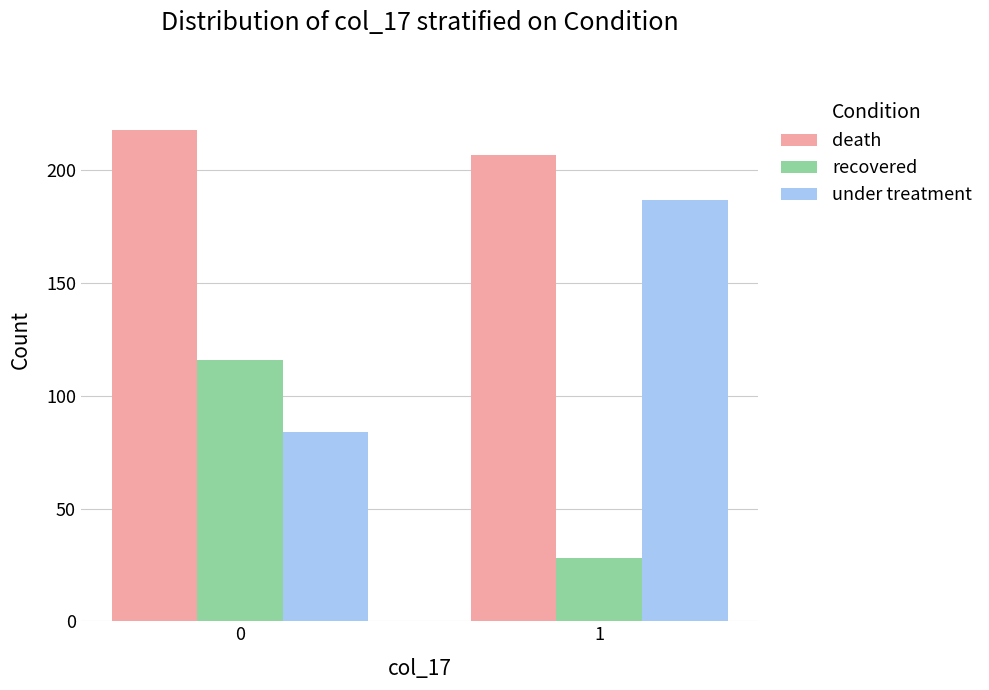

Rank the series by their average value, from lowest to highest.

recovered, under treatment, death